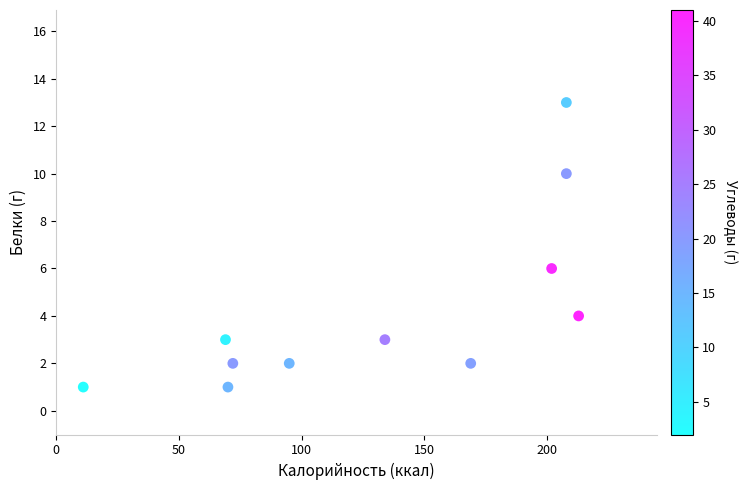

What Y value in the scatter plot is closest to 7?

6